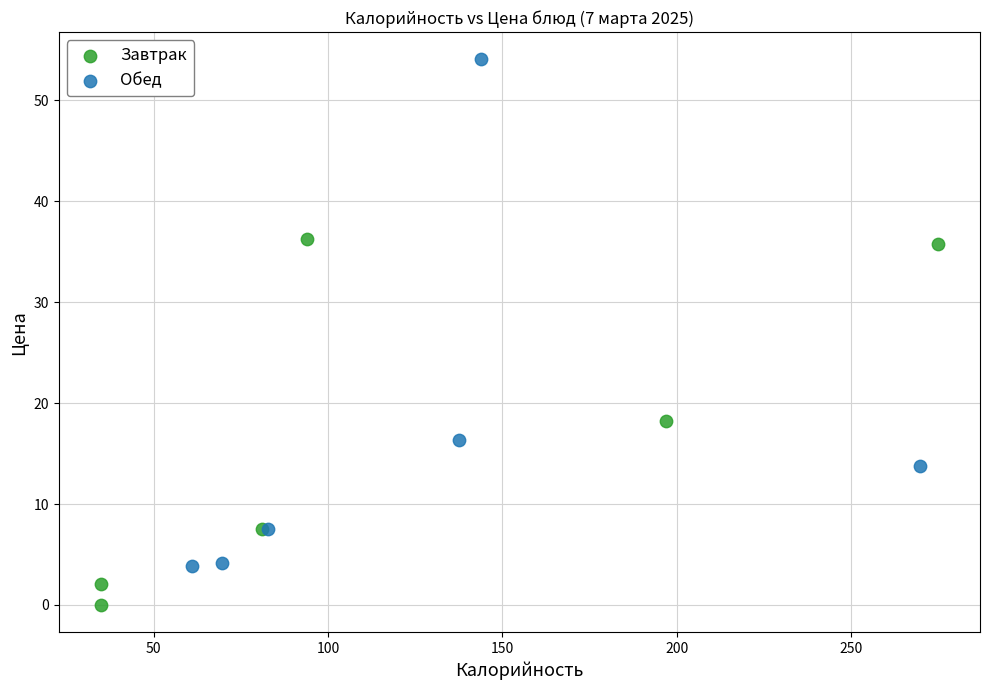

Which series reaches the maximum Y coordinate?

Обед